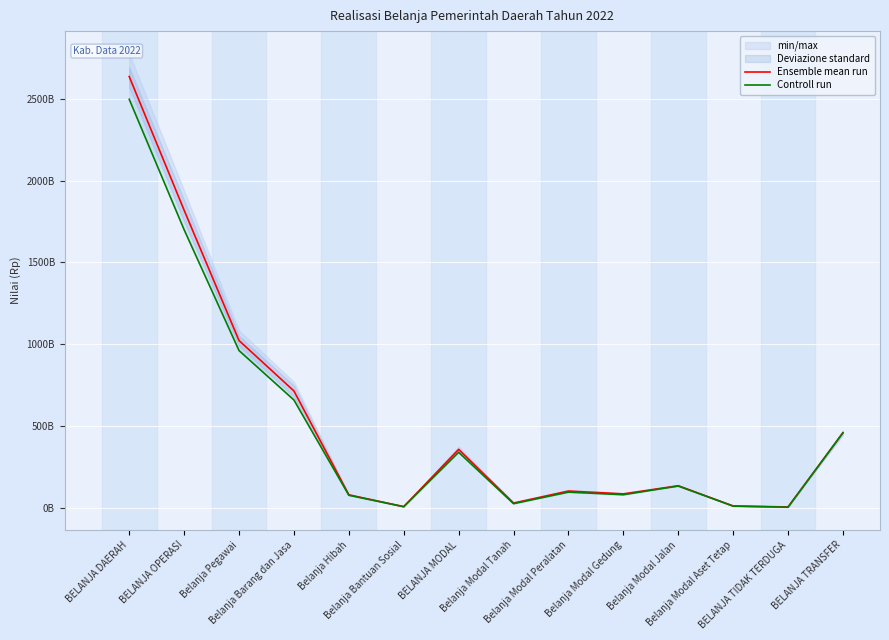

Is it true that Controll run equals 511675601385.8 at BELANJA MODAL?

False